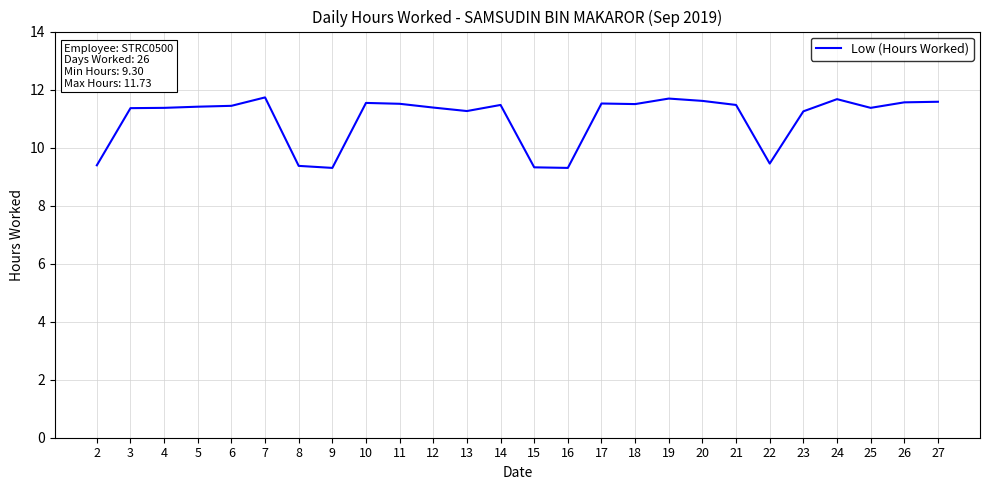

Which has a higher value, 12 or 11?

11